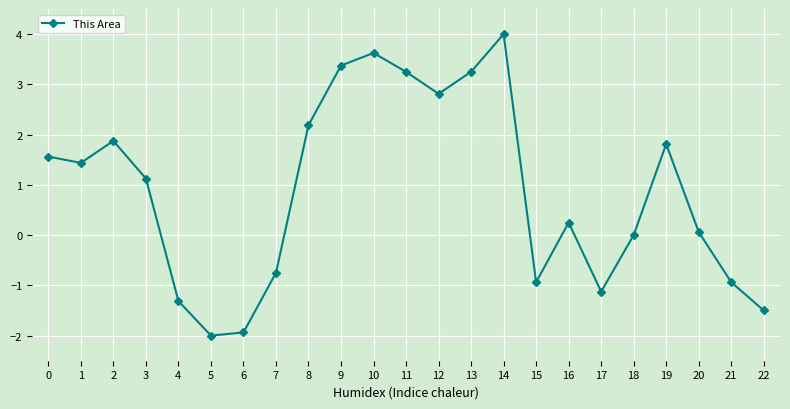

What is the minimum value shown in the chart?

-2.0